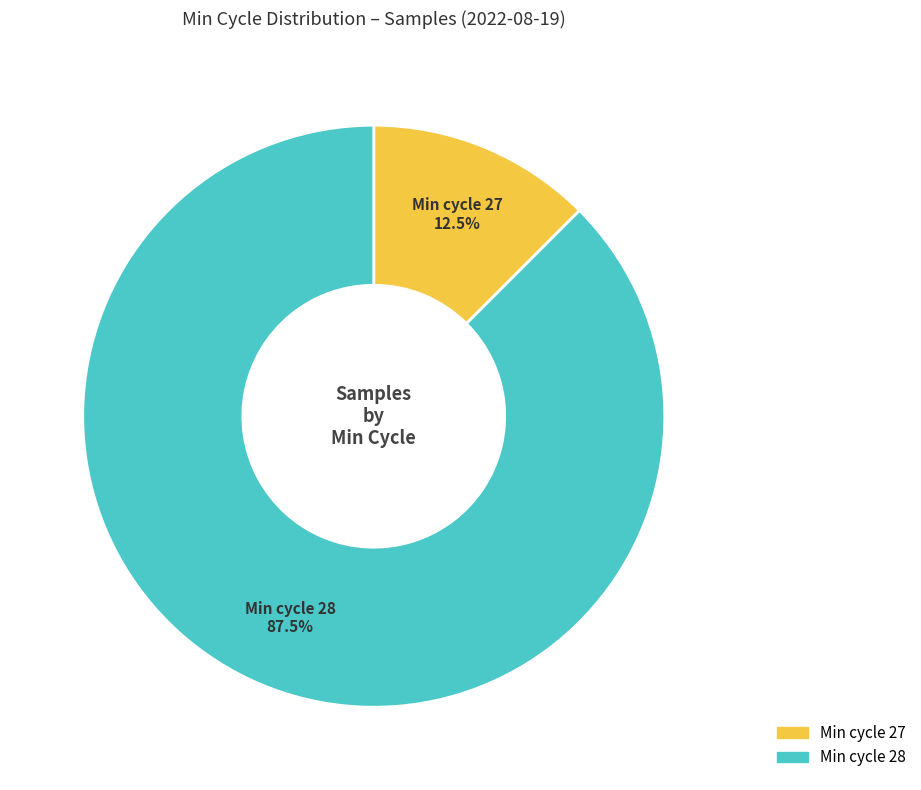

Is there a majority slice in this chart?

Yes